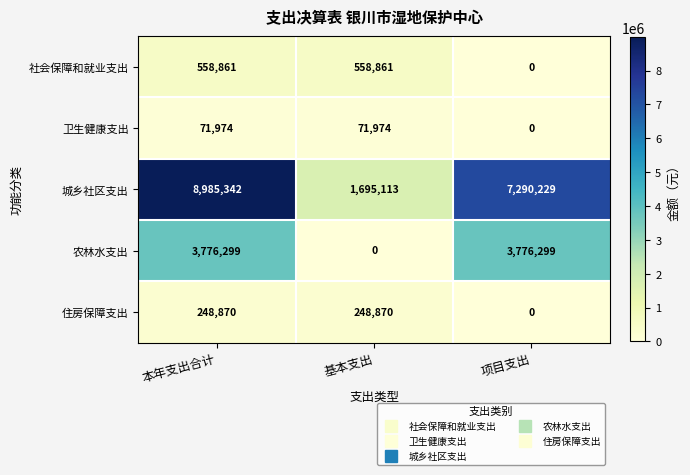

Which series changed the most between 本年支出合计 and 基本支出?

城乡社区支出